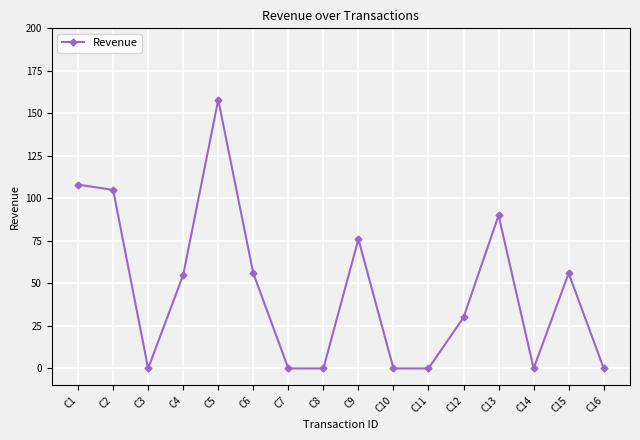

Which label corresponds to the largest value in the chart?

C5